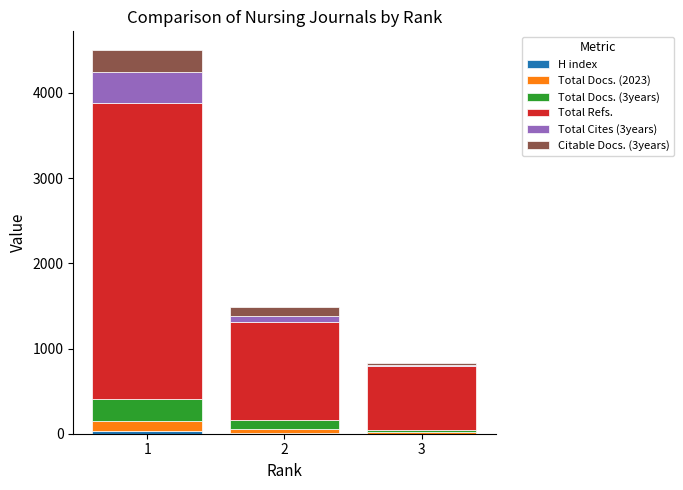

Which series changed the most between 1 and 2?

Total Refs.